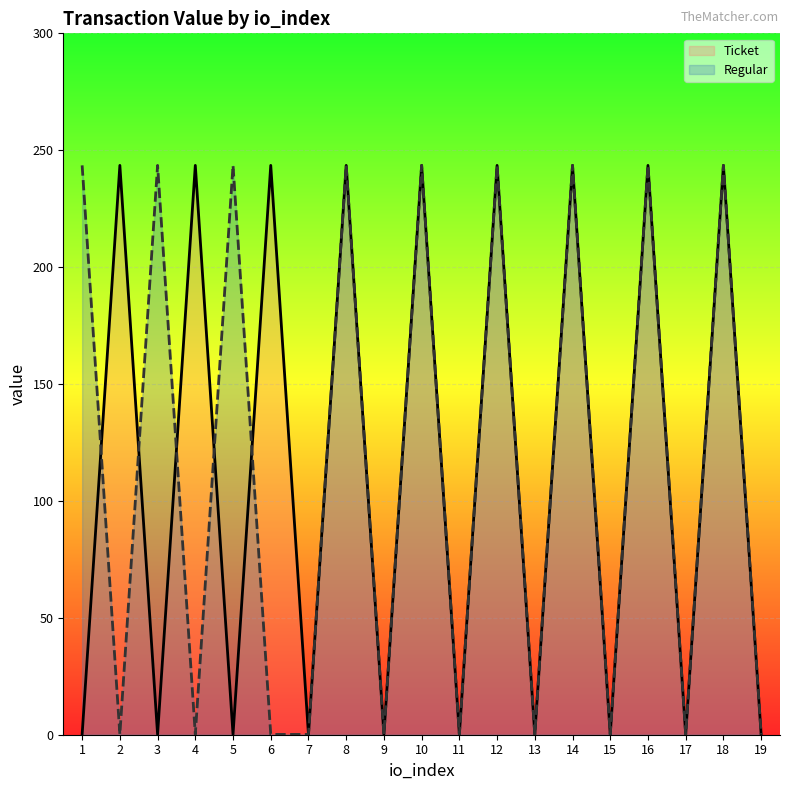

How many lines are shown in the chart?

2